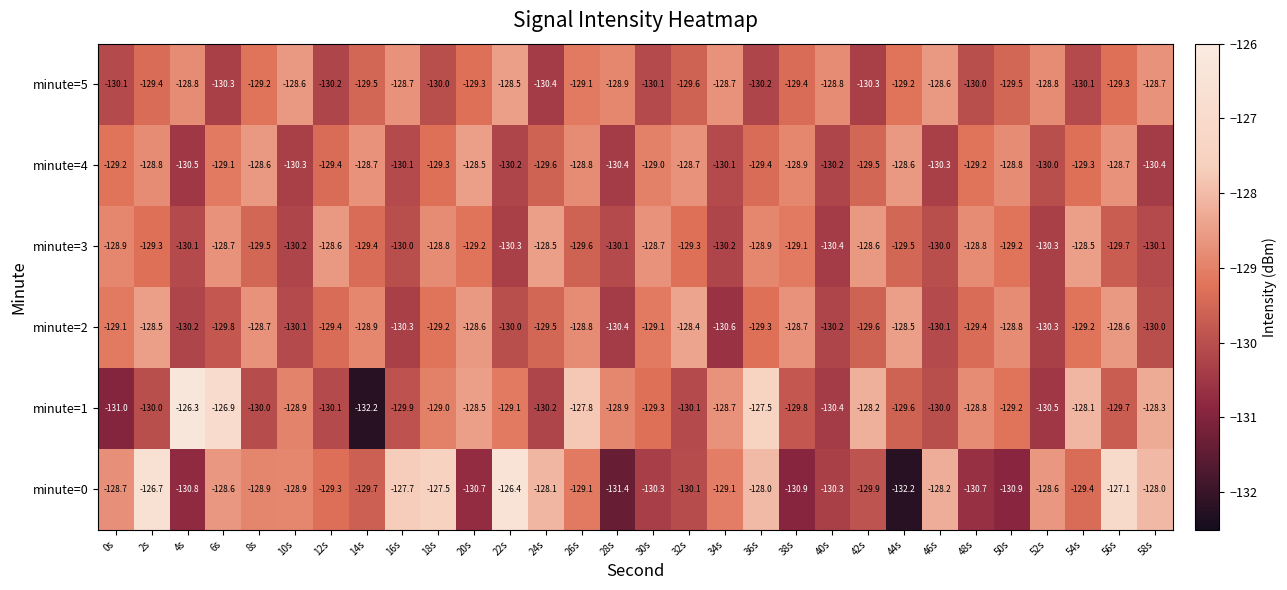

The value of minute=4 at 34s is -130.1. True or false?

True